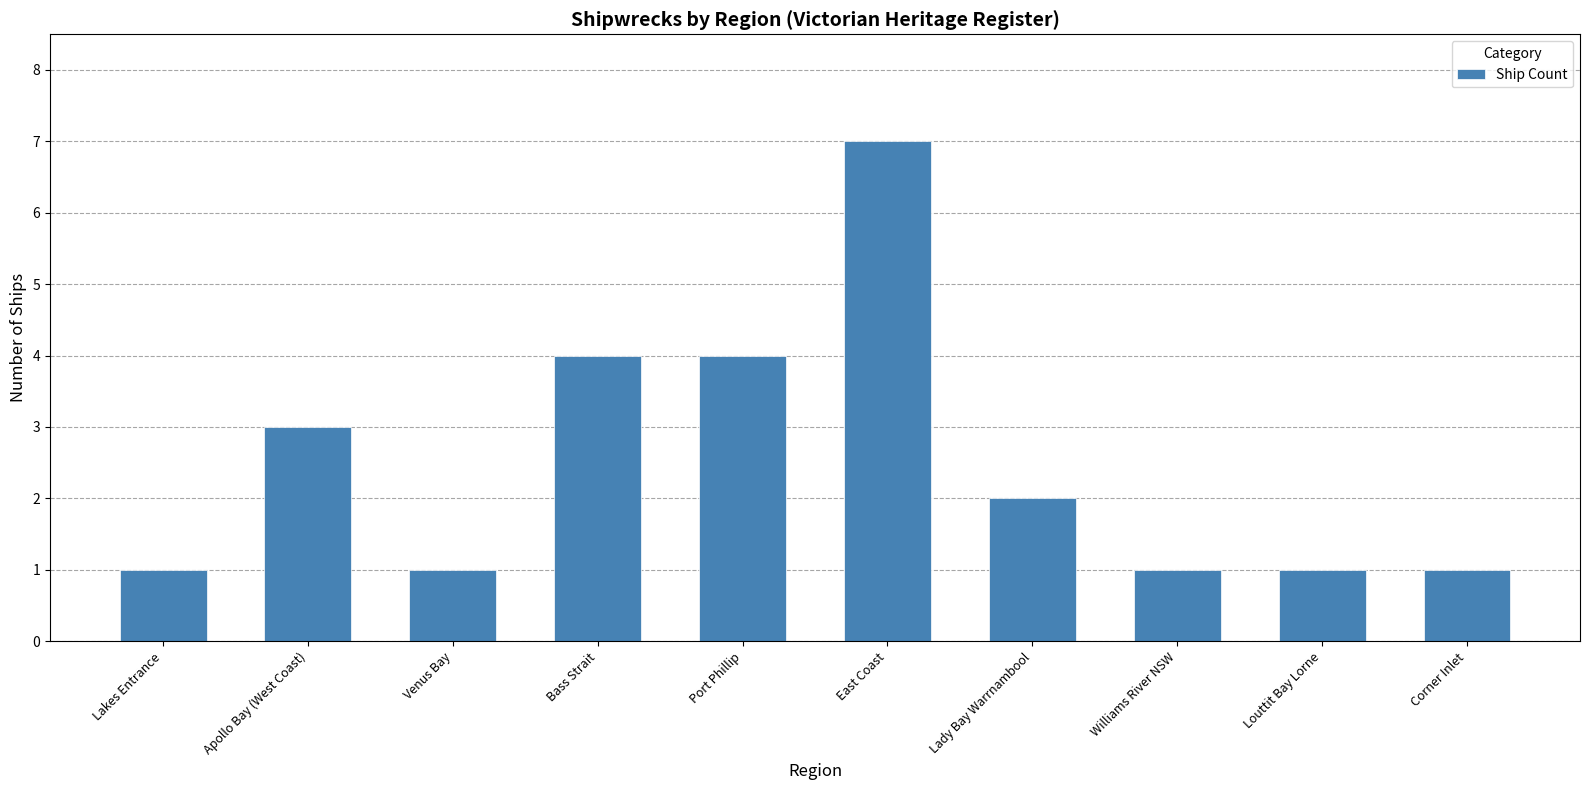

What is the value of the 8th bar from the left?

1